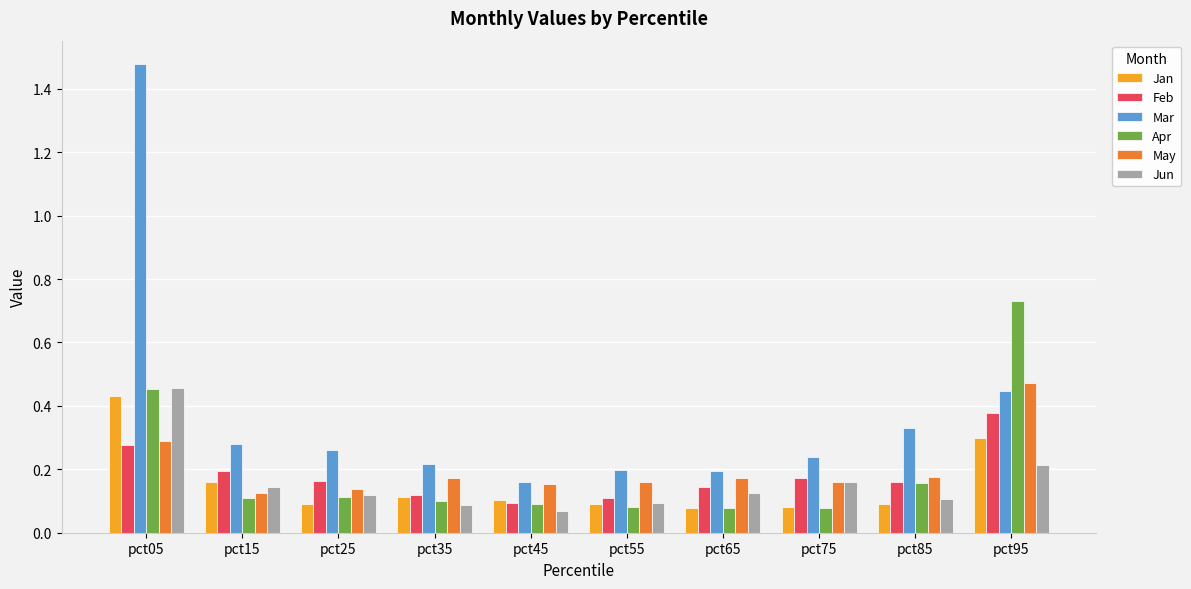

What is the sum of all Jun values?

1.6